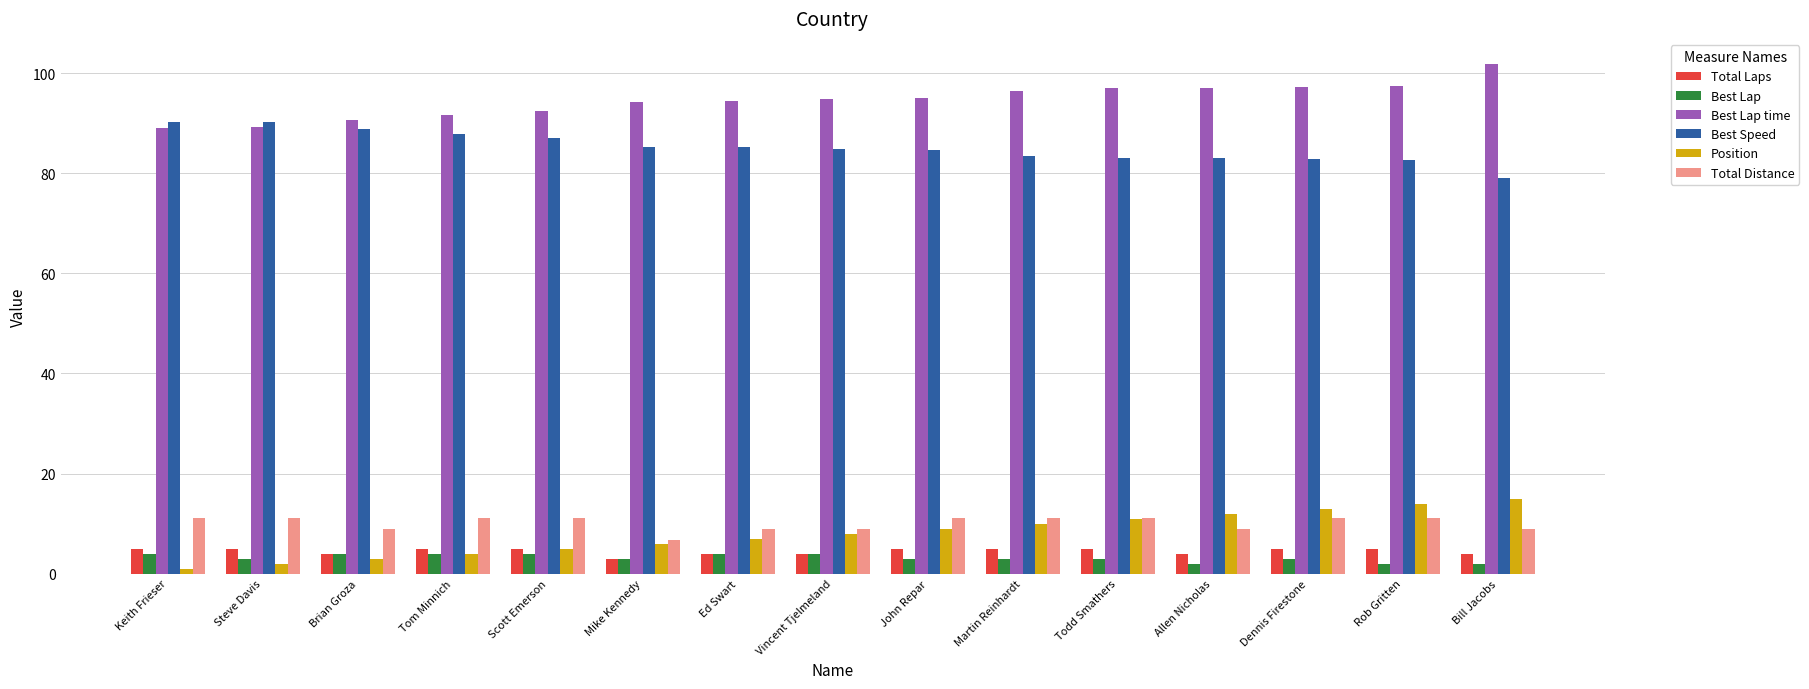

Which series has the largest total across all categories?

Best Lap time